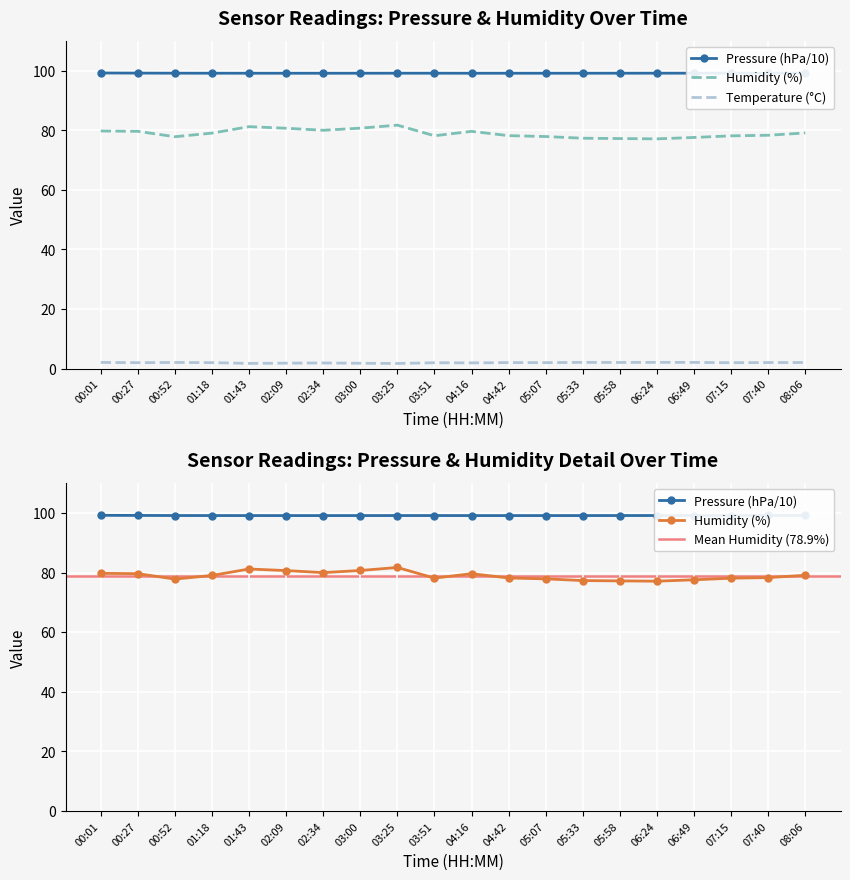

What is the total value across all series at 01:43?

182.0